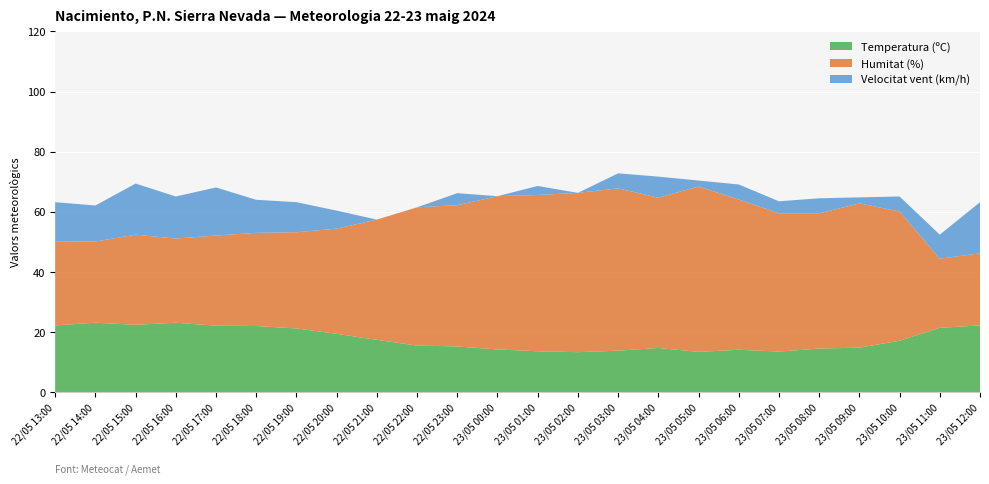

Reading left to right, list all the values displayed in this chart.

Temperatura (ºC): 22/05 13:00=22.2	22/05 14:00=23.1	22/05 15:00=22.4	22/05 16:00=23.1	22/05 17:00=22.1	22/05 18:00=22.0	22/05 19:00=21.2	22/05 20:00=19.4	22/05 21:00=17.4	22/05 22:00=15.5	22/05 23:00=15.2	23/05 00:00=14.2	23/05 01:00=13.6	23/05 02:00=13.3	23/05 03:00=13.8	23/05 04:00=14.7	23/05 05:00=13.4	23/05 06:00=14.1	23/05 07:00=13.5	23/05 08:00=14.5	23/05 09:00=14.8	23/05 10:00=17.1	23/05 11:00=21.4	23/05 12:00=22.2
Humitat (%): 22/05 13:00=28.0	22/05 14:00=27.0	22/05 15:00=30.0	22/05 16:00=28.0	22/05 17:00=30.0	22/05 18:00=31.0	22/05 19:00=32.0	22/05 20:00=35.0	22/05 21:00=40.0	22/05 22:00=46.0	22/05 23:00=47.0	23/05 00:00=51.0	23/05 01:00=52.0	23/05 02:00=53.0	23/05 03:00=54.0	23/05 04:00=50.0	23/05 05:00=55.0	23/05 06:00=50.0	23/05 07:00=46.0	23/05 08:00=45.0	23/05 09:00=48.0	23/05 10:00=43.0	23/05 11:00=23.0	23/05 12:00=24.0
Velocitat vent (km/h): 22/05 13:00=13.0	22/05 14:00=12.0	22/05 15:00=17.0	22/05 16:00=14.0	22/05 17:00=16.0	22/05 18:00=11.0	22/05 19:00=10.0	22/05 20:00=6.0	22/05 21:00=0.0	22/05 22:00=0.0	22/05 23:00=4.0	23/05 00:00=0.0	23/05 01:00=3.0	23/05 02:00=0.0	23/05 03:00=5.0	23/05 04:00=7.0	23/05 05:00=2.0	23/05 06:00=5.0	23/05 07:00=4.0	23/05 08:00=5.0	23/05 09:00=2.0	23/05 10:00=5.0	23/05 11:00=8.0	23/05 12:00=17.0